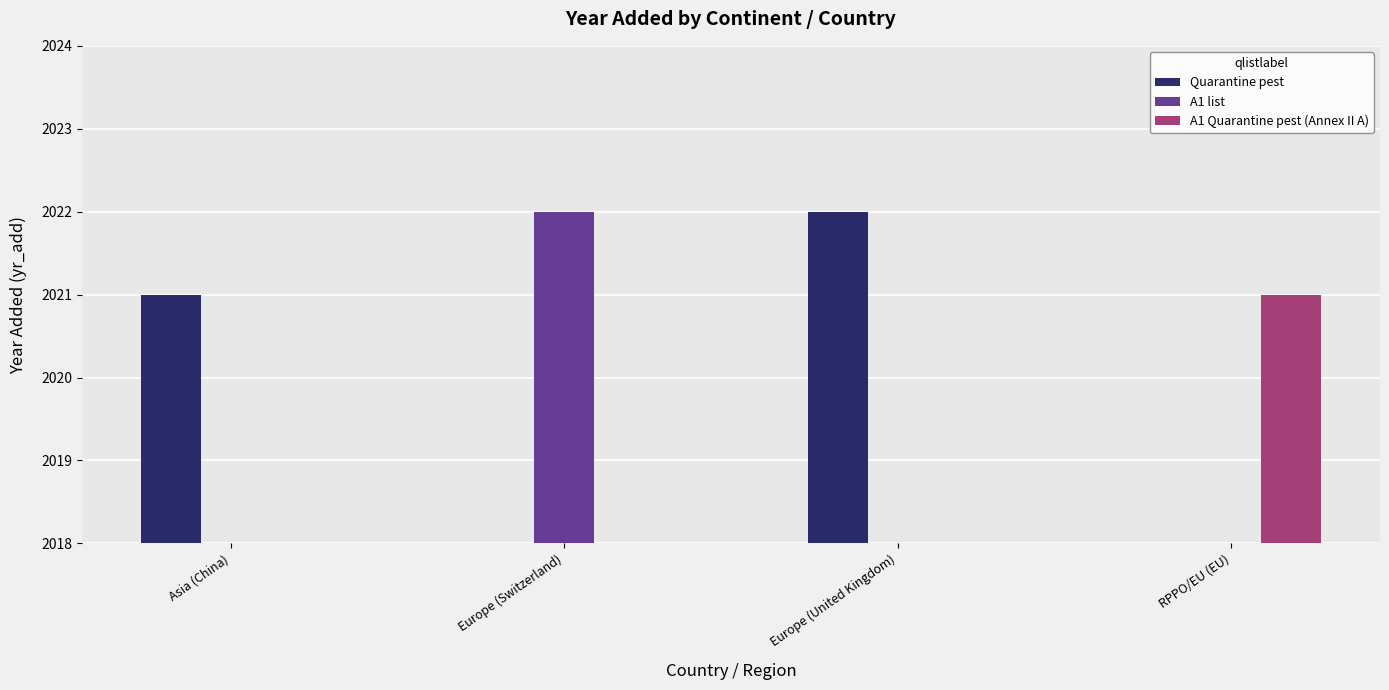

Reading left to right, what are all the values shown in this chart?

Quarantine pest: 2021	0	2022	0
A1 list: 0	2022	0	0
A1 Quarantine pest (Annex II A): 0	0	0	2021